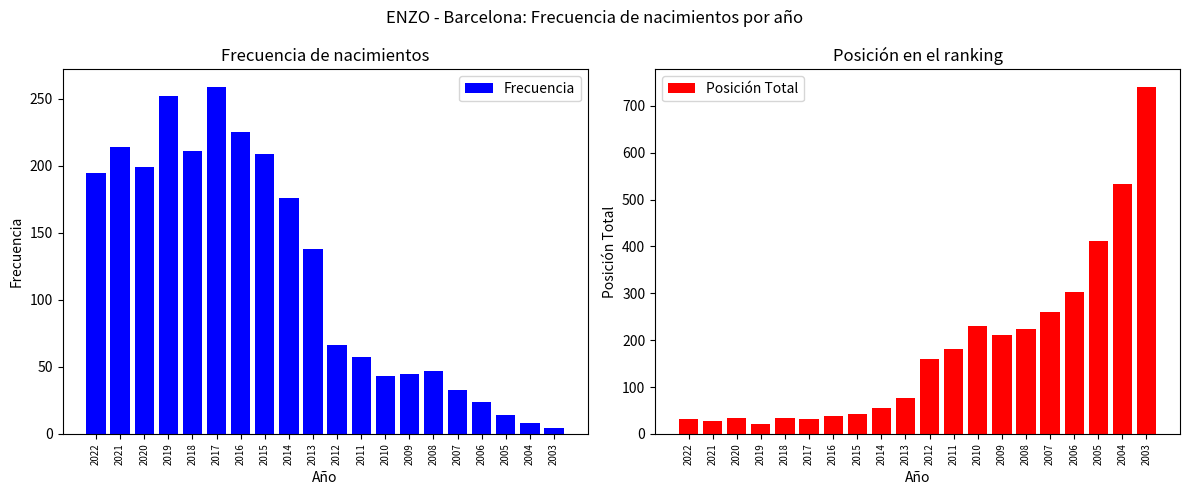

Rank the series by their maximum value, from lowest to highest.

Frecuencia, Posición Total